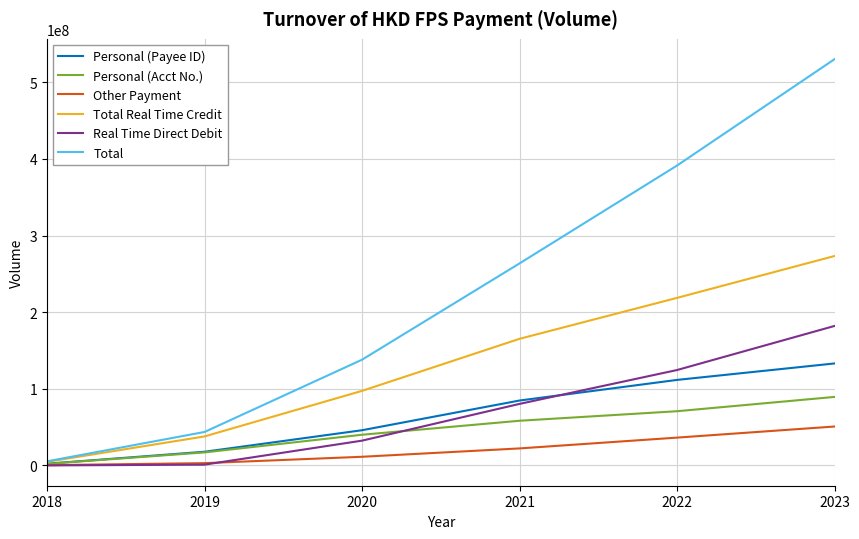

What is the difference between the second highest and minimum values in the Total Real Time Credit series?

213971949